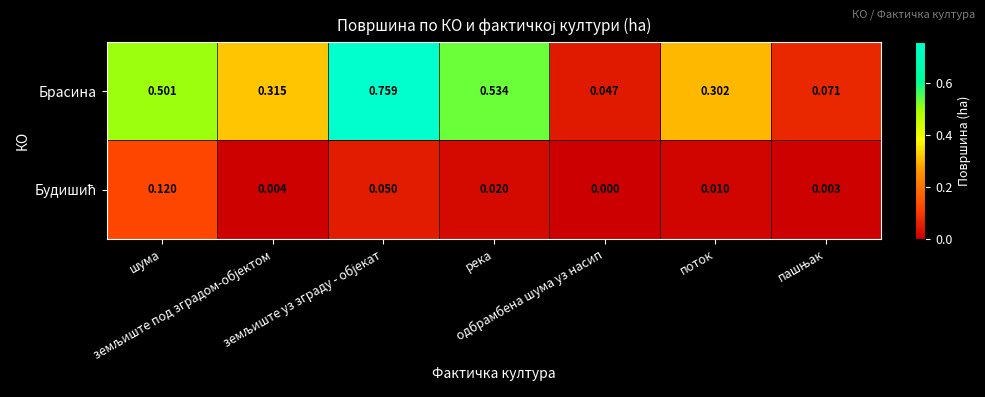

Which series has the largest total across all categories?

Брасина